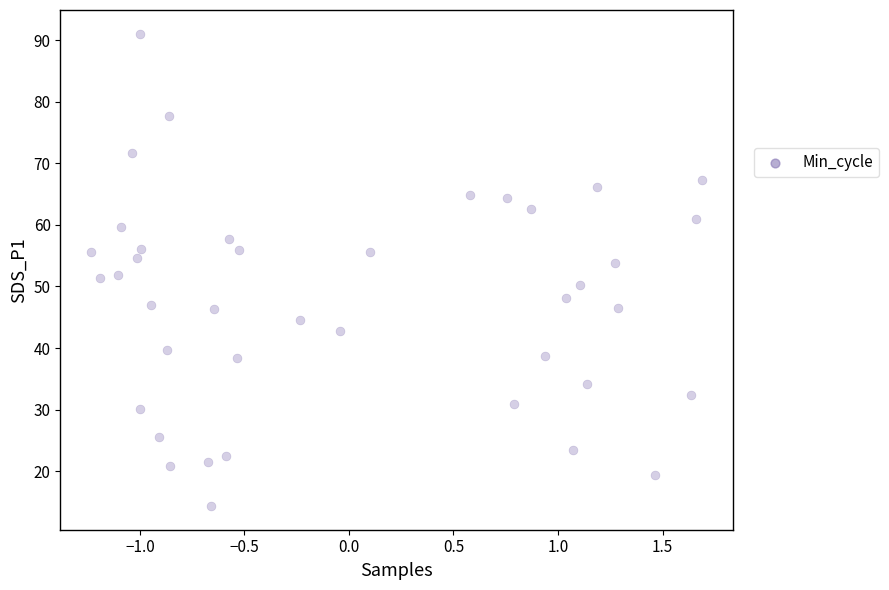

What is the range of X values (max minus min)?

2.9